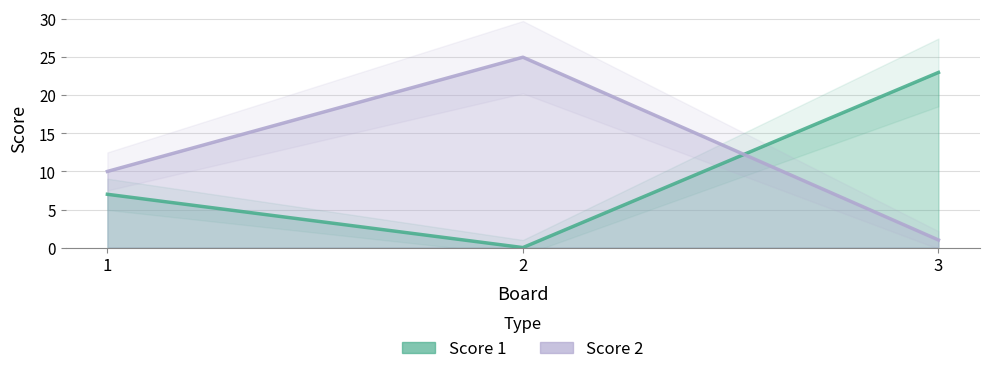

What are all the series names shown in the legend?

Score 1, Score 2